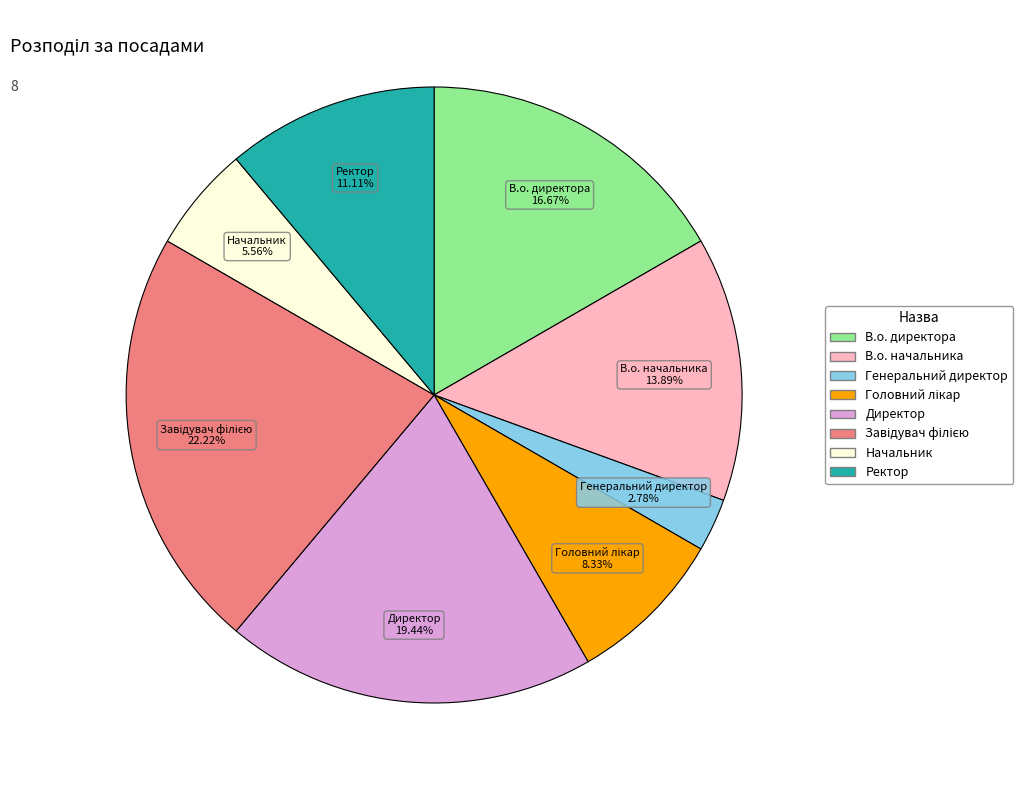

What is the ratio of the value at В.о. начальника to the value at Генеральний директор?

5.0